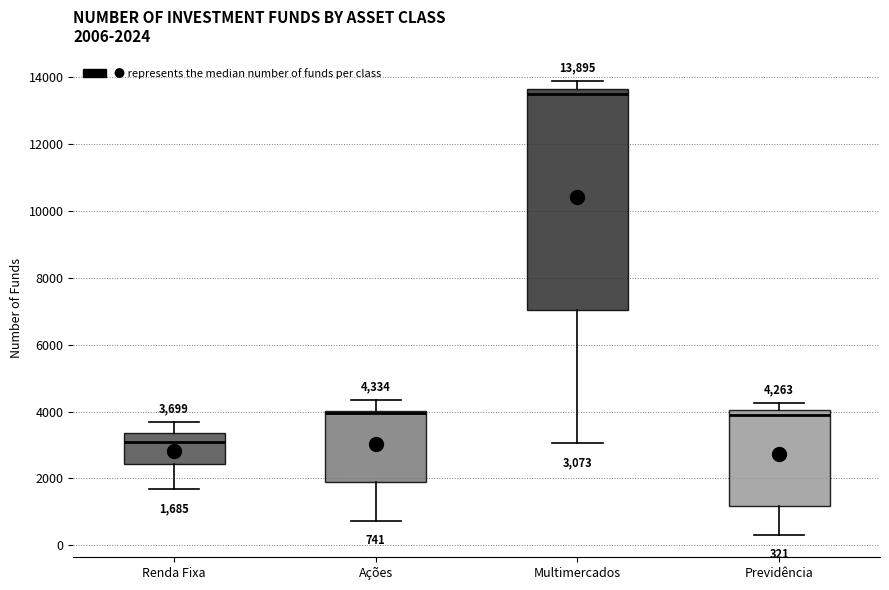

Which box's median line is the highest?

Multimercados